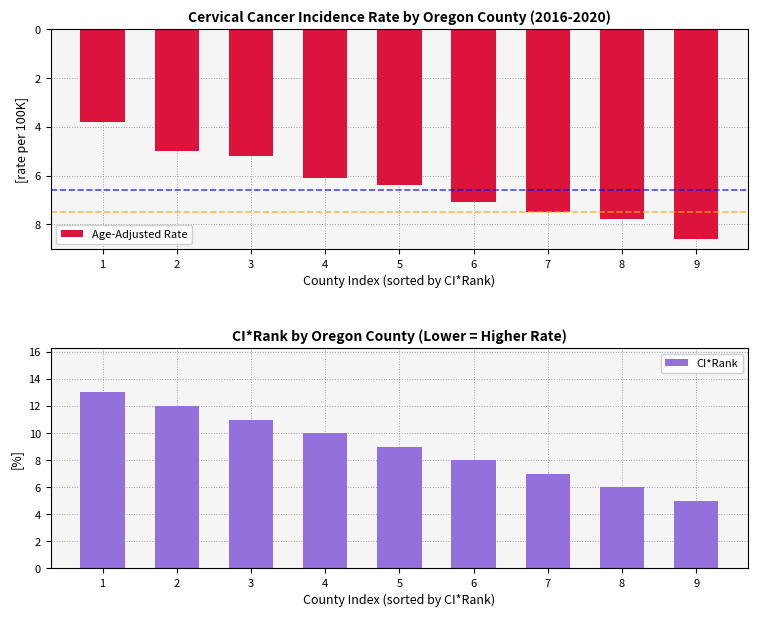

The Age-Adjusted Rate series shows -1.7 at 7. True or false?

False